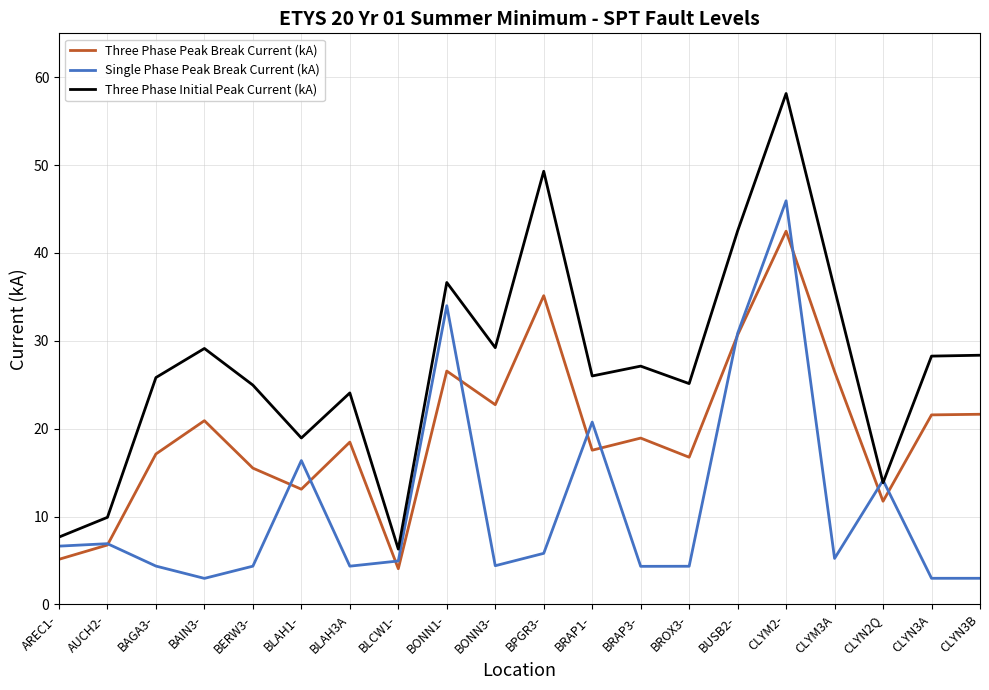

True or false: Three Phase Peak Break Current (kA) has a value of 47.7 at BPGR3-.

False